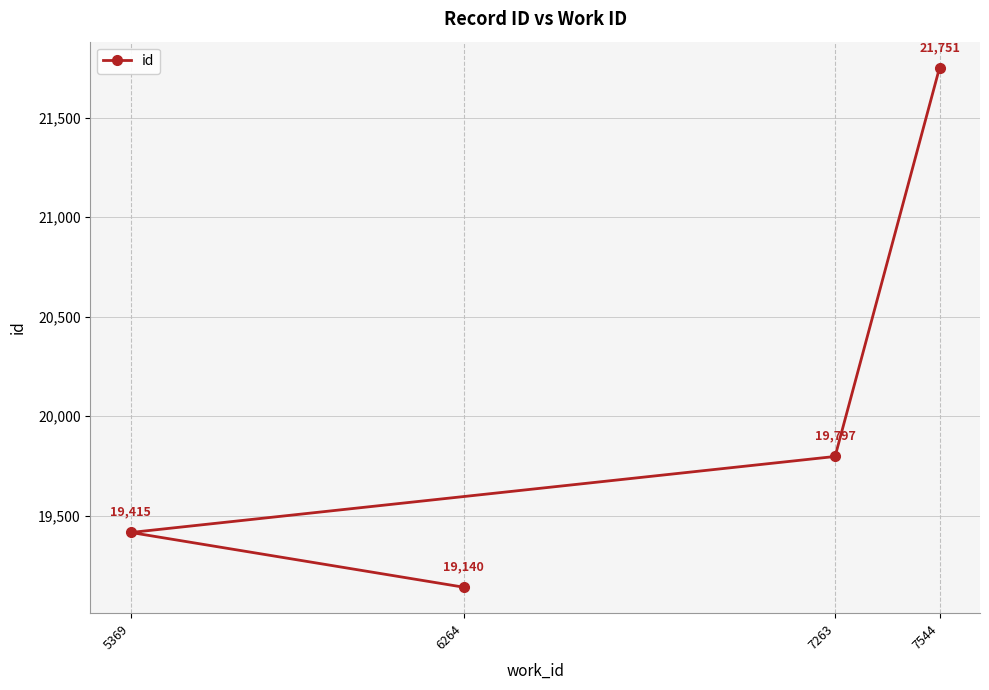

True or false: the data has more than 1 interior local peaks.

False